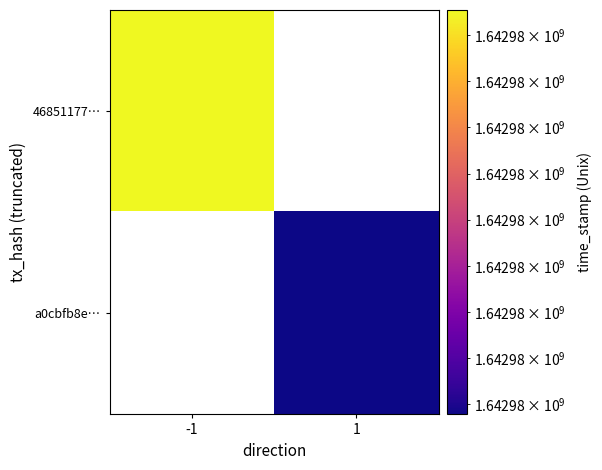

Which series has the widest spread of values?

46851177…